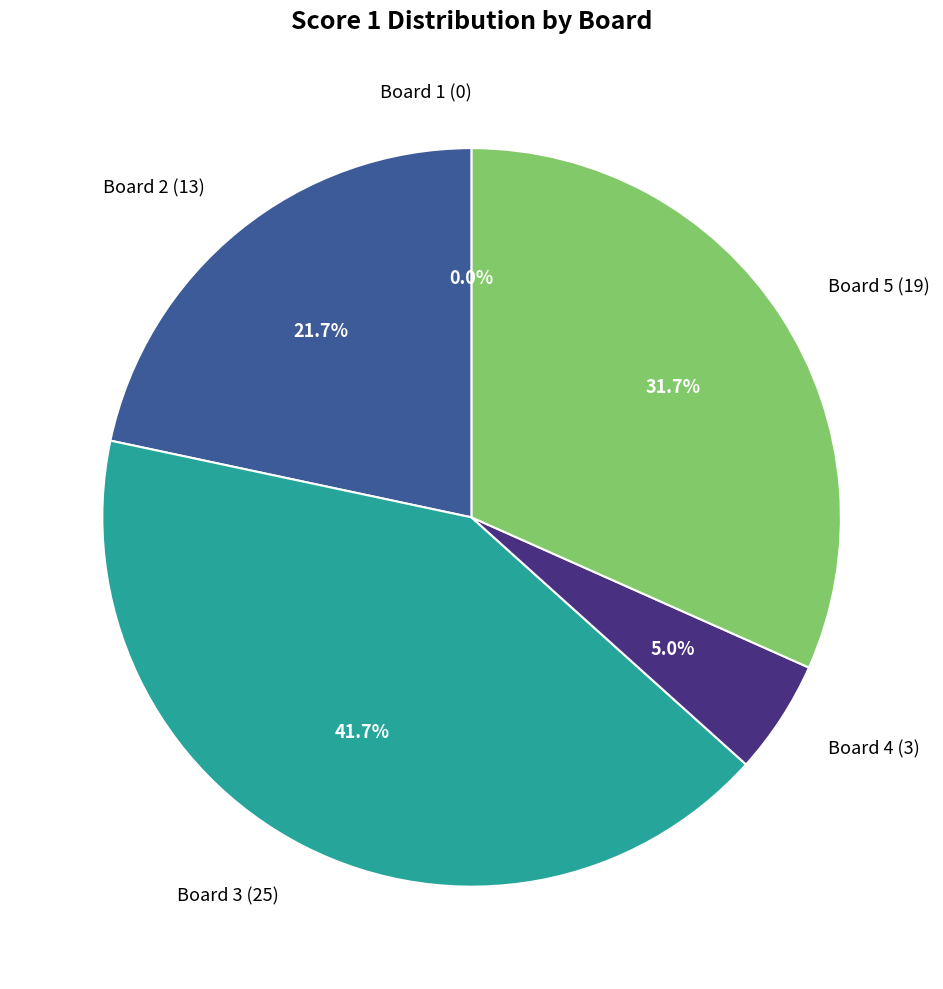

What is the ratio of the value at 5 to the value at 3?

0.8